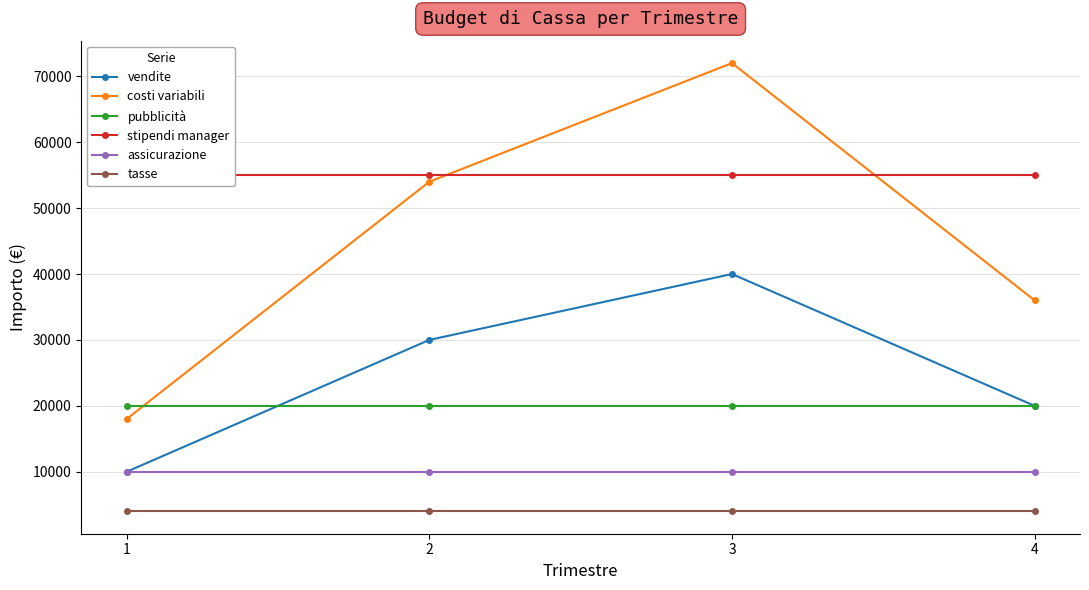

What value does the costi variabili series have at 2, to the nearest 50?

54000